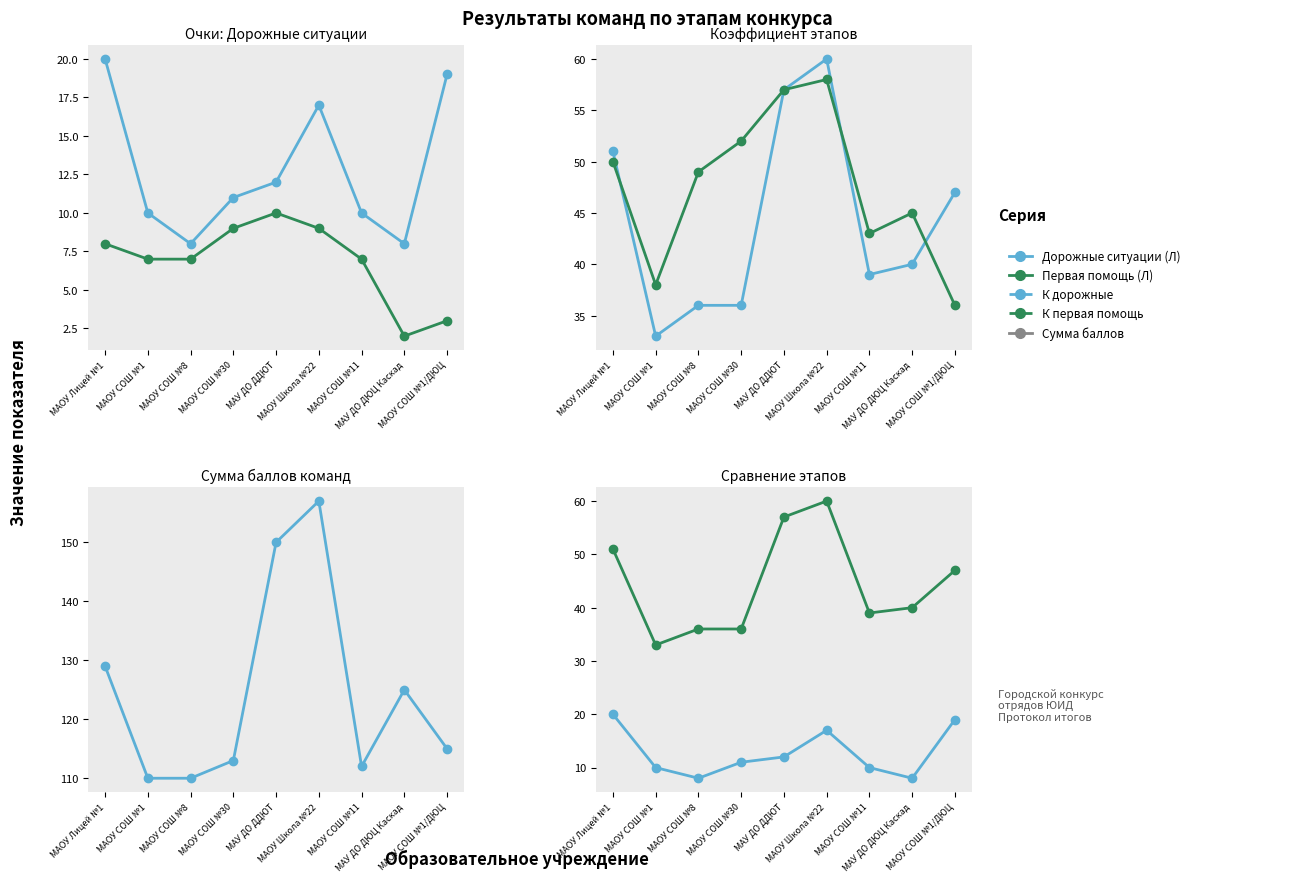

Reading left to right, extract all data points from this chart.

Дорожные ситуации (Л): 20	10	8	11	12	17	10	8	19
Первая помощь (Л): 8	7	7	9	10	9	7	2	3
К дорожные: 51	33	36	36	57	60	39	40	47
К первая помощь: 50	38	49	52	57	58	43	45	36
Сумма баллов: 129	110	110	113	150	157	112	125	115